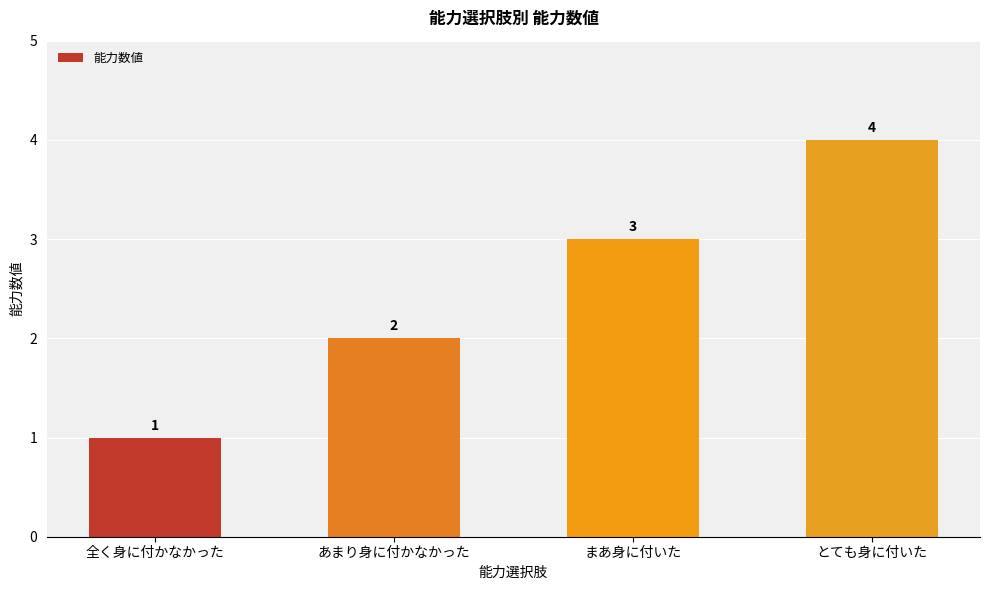

List the labels in order of value, smallest first.

全く身に付かなかった, あまり身に付かなかった, まあ身に付いた, とても身に付いた